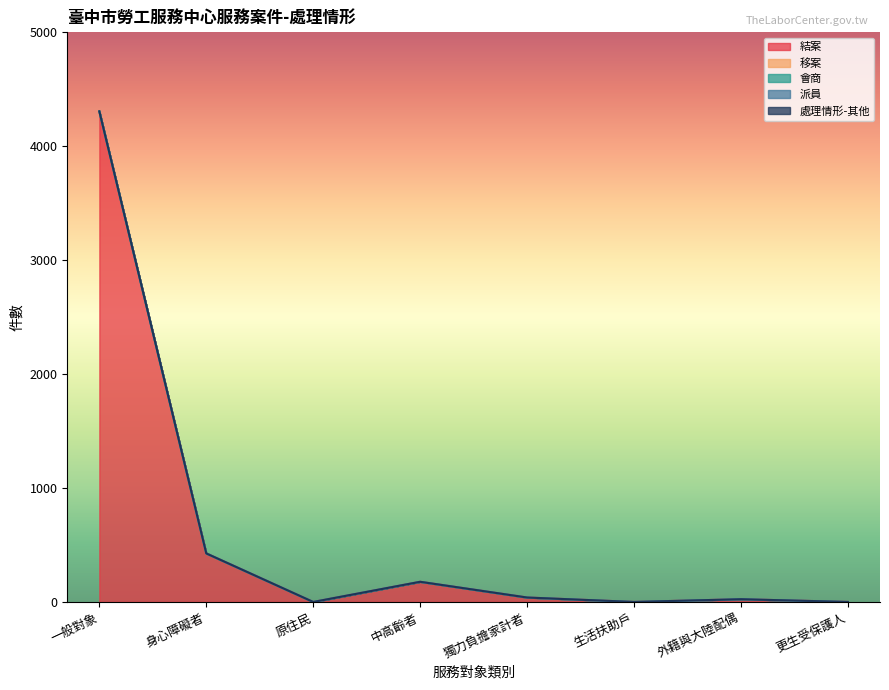

List the labels in order of 派員 value, largest first.

一般對象, 身心障礙者, 原住民, 中高齡者, 獨力負擔家計者, 生活扶助戶, 外籍與大陸配偶, 更生受保護人